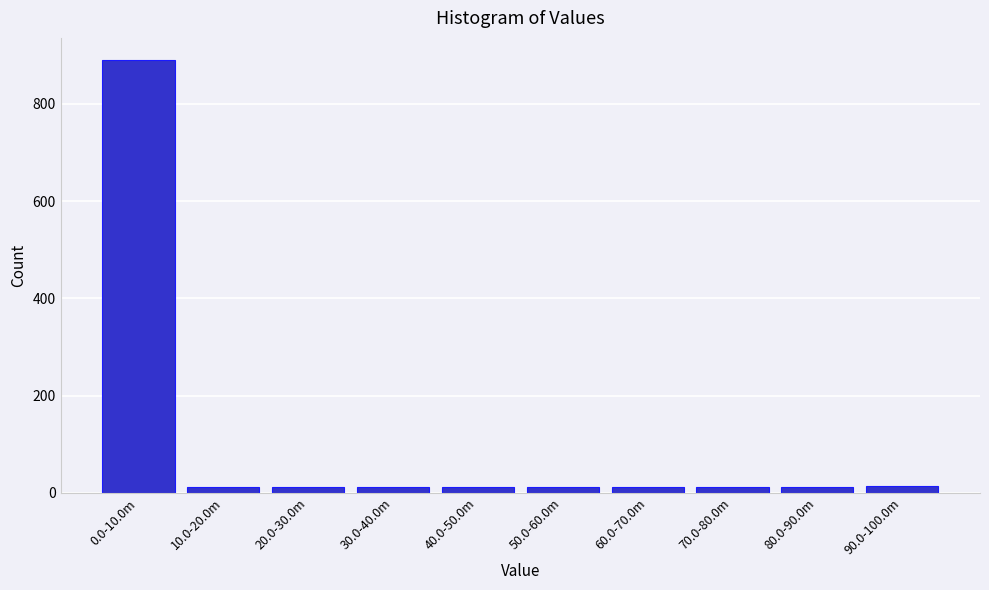

The chart shows a value of 12 at 10.0-20.0m. True or false?

True